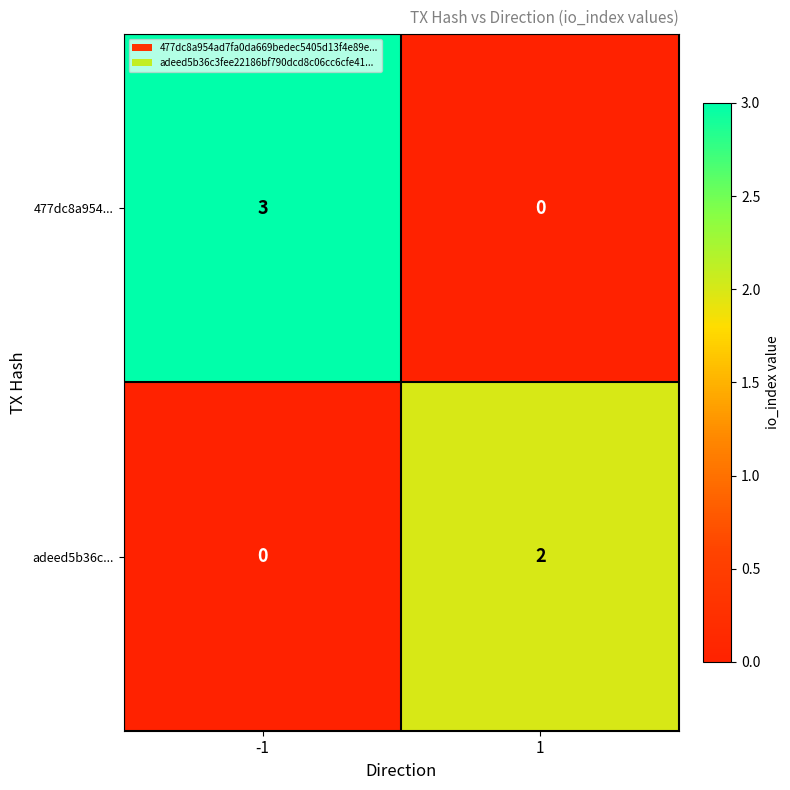

List the series in order of their overall mean, lowest first.

adeed5b36c..., 477dc8a954...